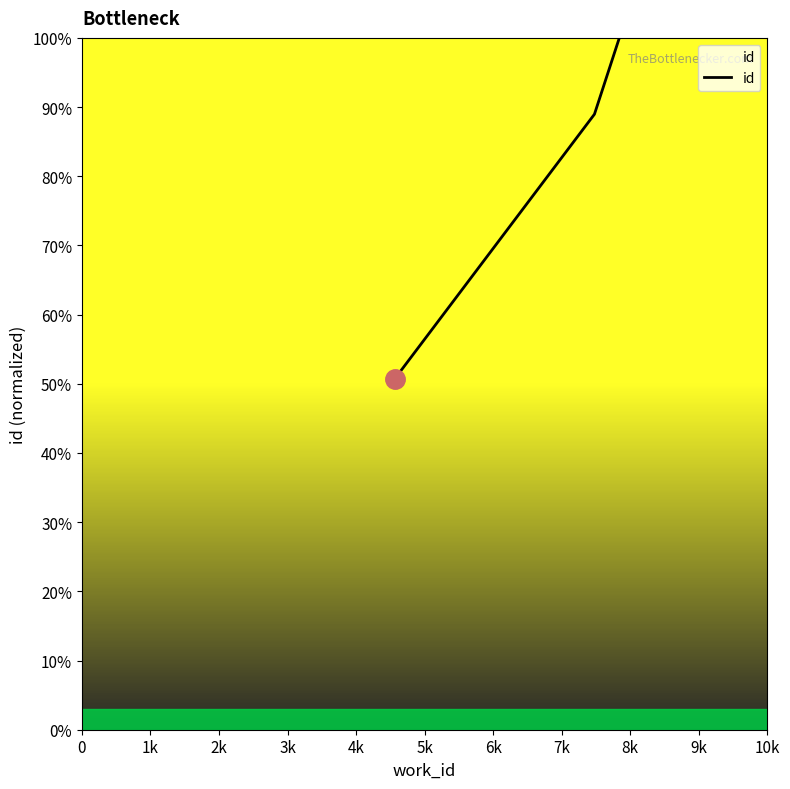

Reading left to right, what are all the values shown in this chart?

0.5	0.9	1.0